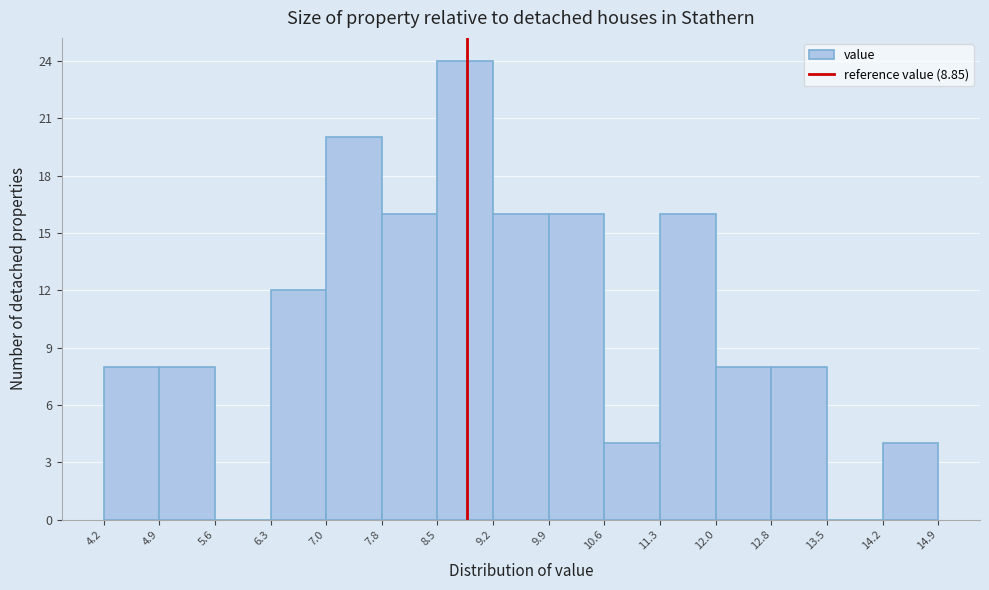

Over which range of the x-axis is the bar tallest?

8.5 to 9.2